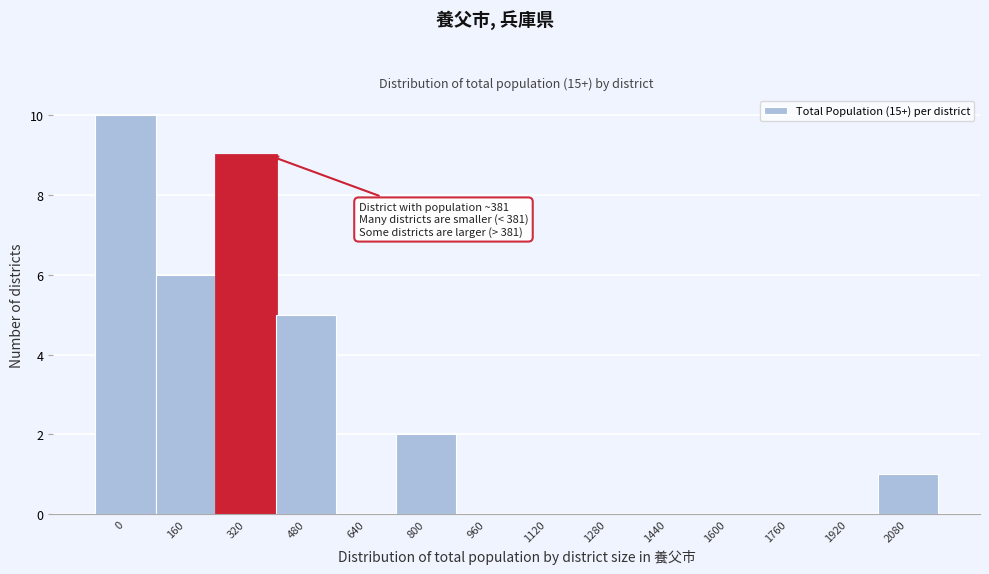

Reading right to left, extract all data points from this chart.

2080=1	1920=0	1760=0	1600=0	1440=0	1280=0	1120=0	960=0	800=2	640=0	480=5	320=9	160=6	0=10